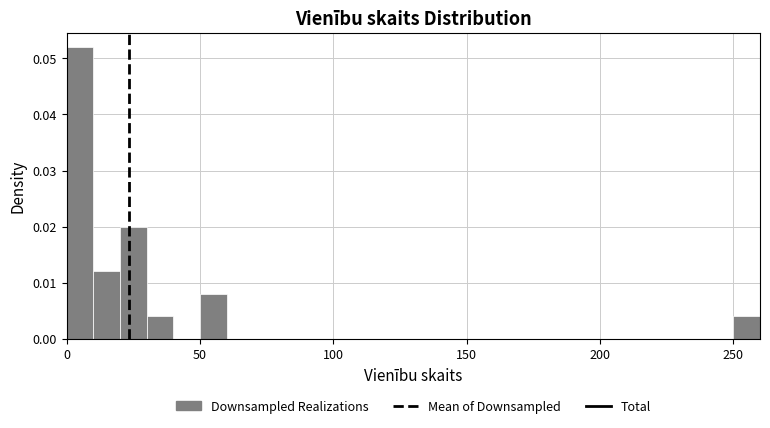

Around what value on the x-axis is the tallest bar? Give the approximate position of its centre, as read against the axis.

5